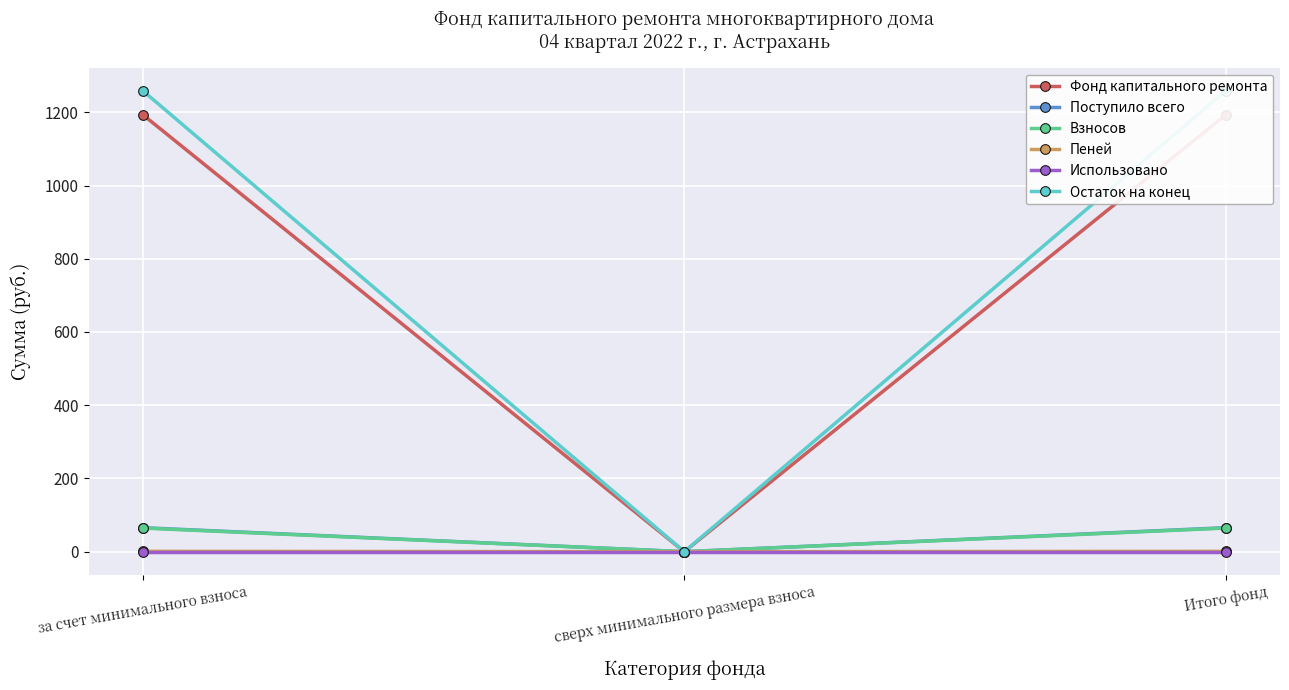

Is this an area chart (filled region under the line)?

No